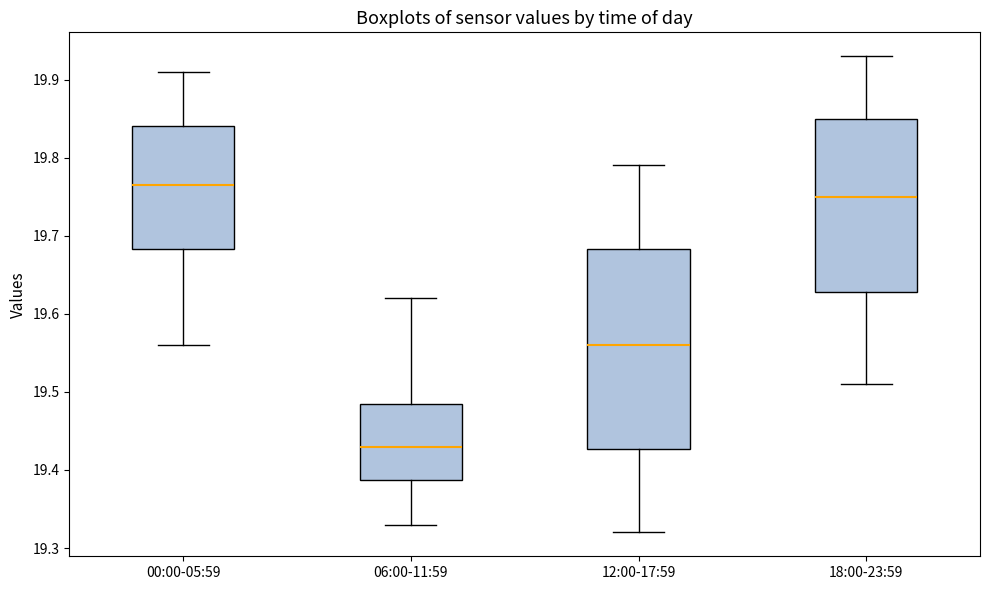

Reading left to right, transcribe this box plot: for each box, give where its median line is, the range the box spans, and where its two whiskers end, as read against the y-axis. The values are not printed on the chart, so give them approximately, as read against the axis.

00:00-05:59: median 19.77, box 19.68 to 19.84, whiskers 19.56 to 19.91
06:00-11:59: median 19.43, box 19.39 to 19.49, whiskers 19.33 to 19.62
12:00-17:59: median 19.56, box 19.43 to 19.68, whiskers 19.32 to 19.79
18:00-23:59: median 19.75, box 19.63 to 19.85, whiskers 19.51 to 19.93